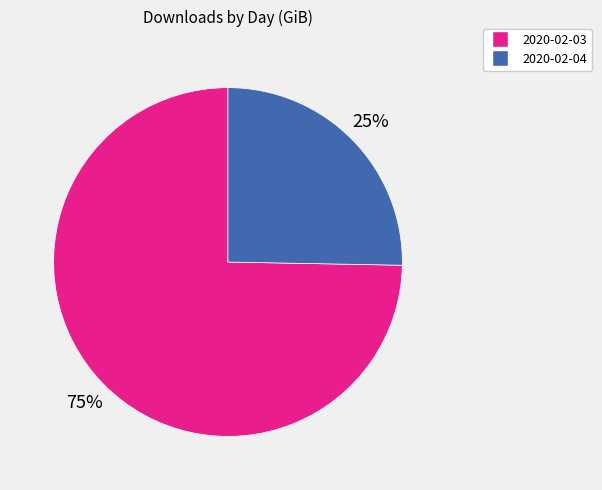

Combined, do 2020-02-03 and 2020-02-04 account for over 50%?

Yes